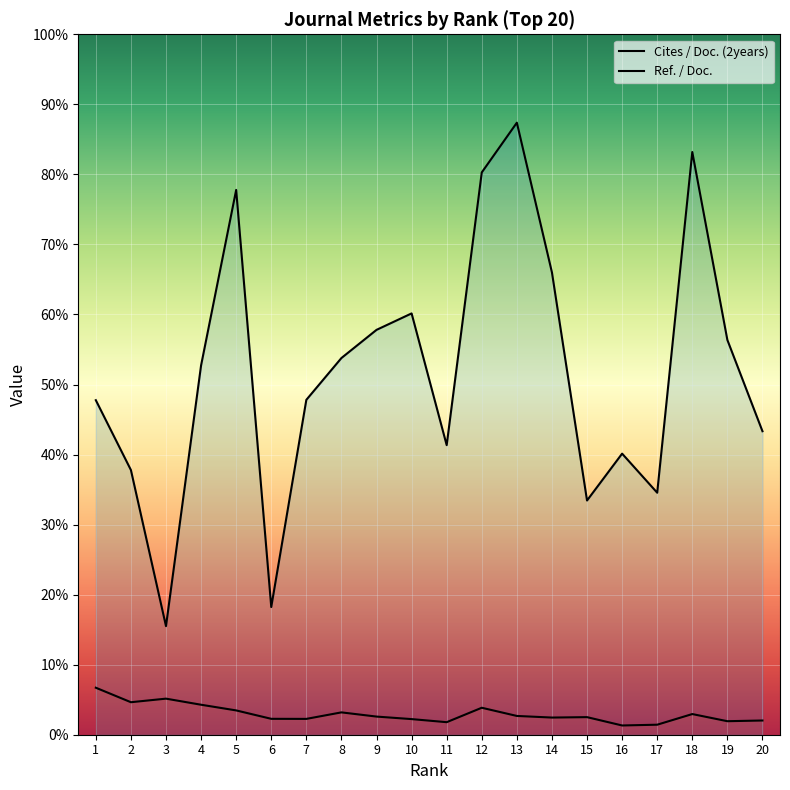

Rank the series by their average value, from highest to lowest.

Ref. / Doc., Cites / Doc. (2years)